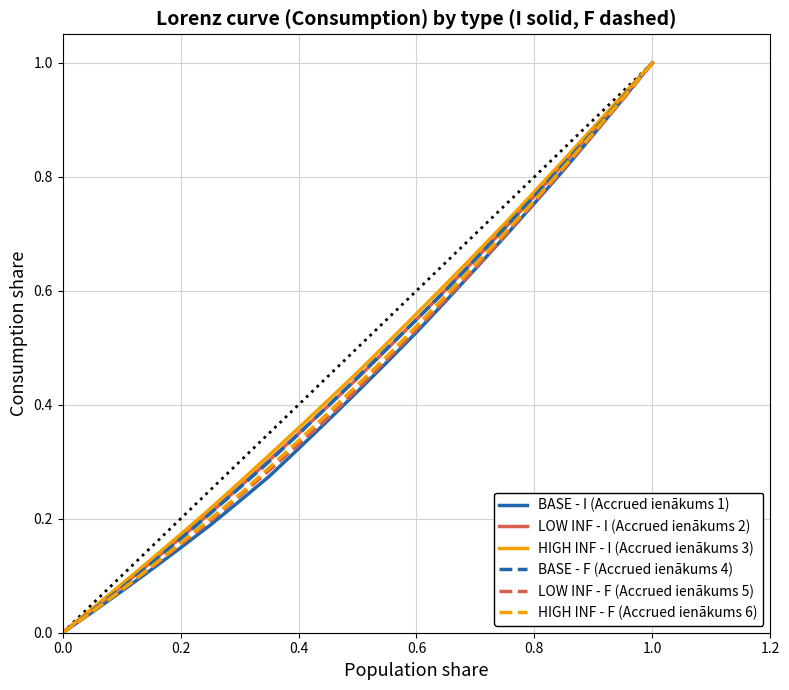

What is the highest value of the HIGH INF - F (Accrued ienākums 6) series?

1.0